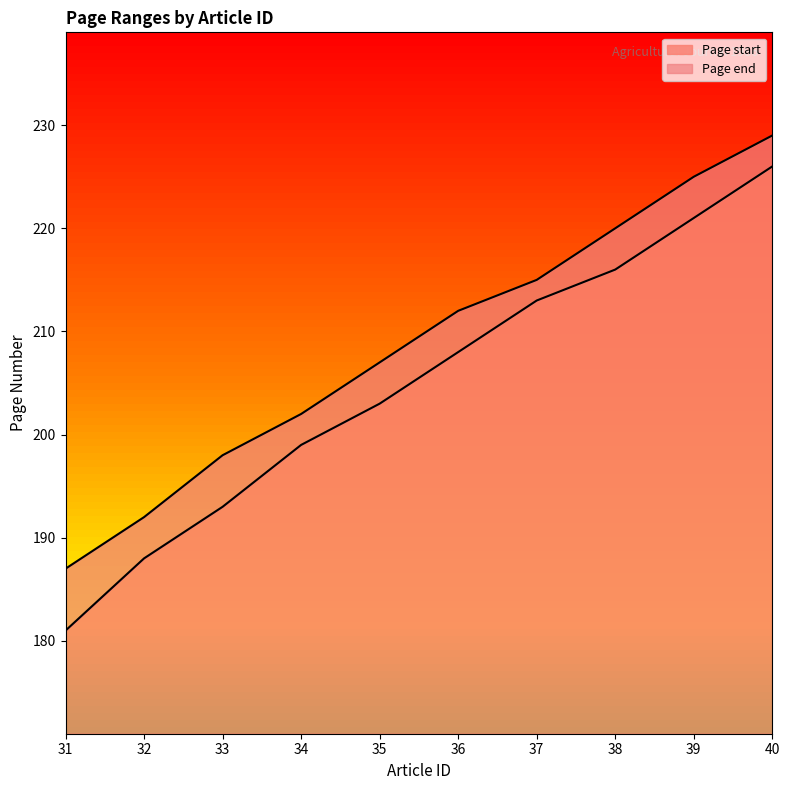

Does the chart display data point markers on the line(s)?

No